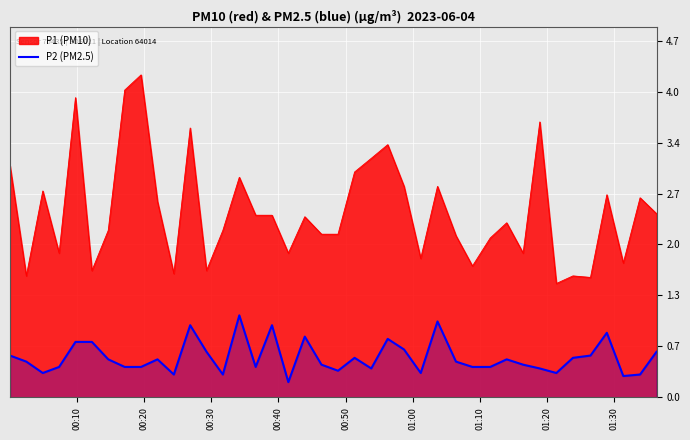

Which series has the largest range (max minus min)?

P1 (PM10)